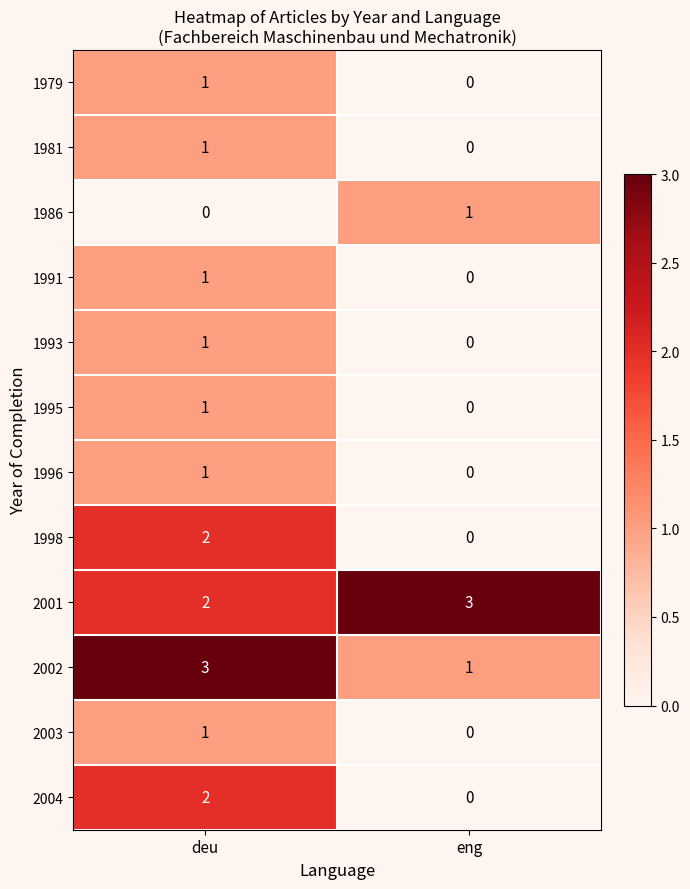

Which series has the largest total across all categories?

2001